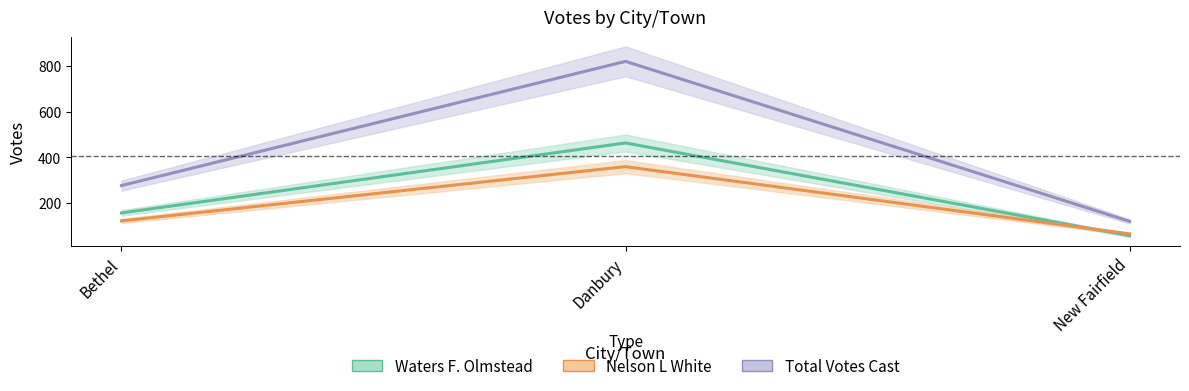

Which has a higher value, Danbury or New Fairfield?

Danbury